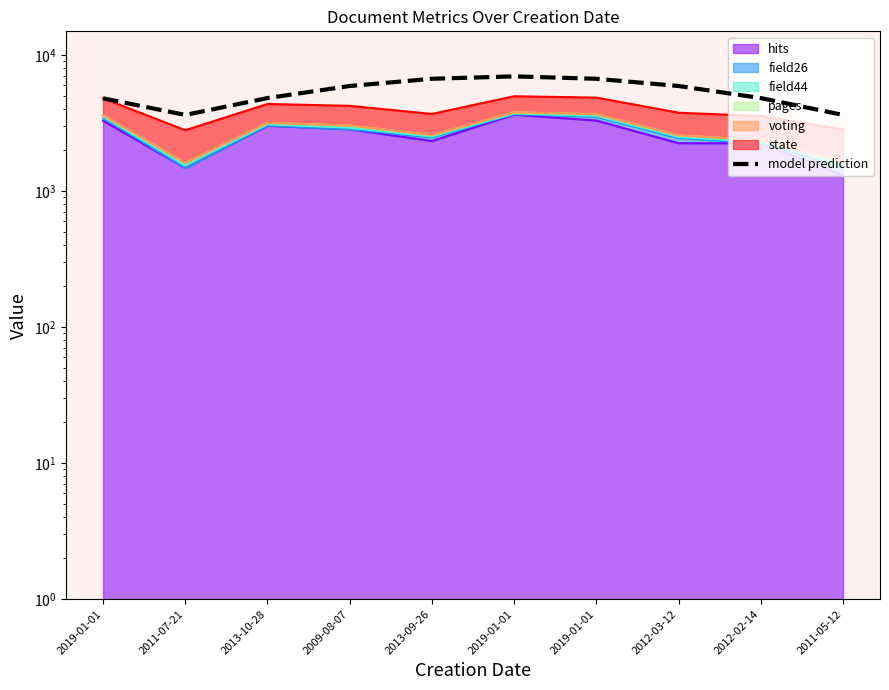

What is the maximum value shown in the chart?

6967.7